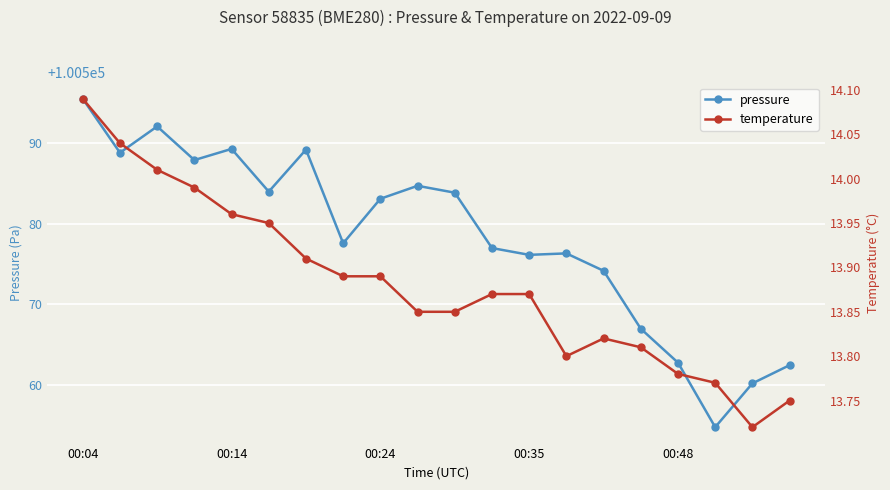

What position from the left is 7?

8